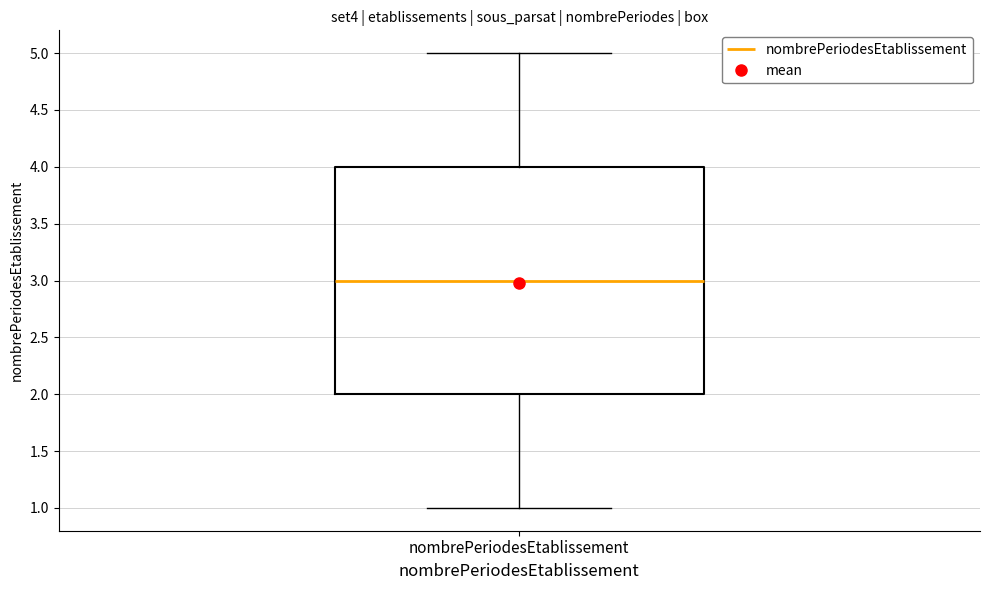

Read this box plot against the y-axis: the position of the median line, the range covered by the box, and the ends of both whiskers. The values are not printed on the chart, so give them approximately, as read against the axis.

median 3, box 2 to 4, whiskers 1 to 5